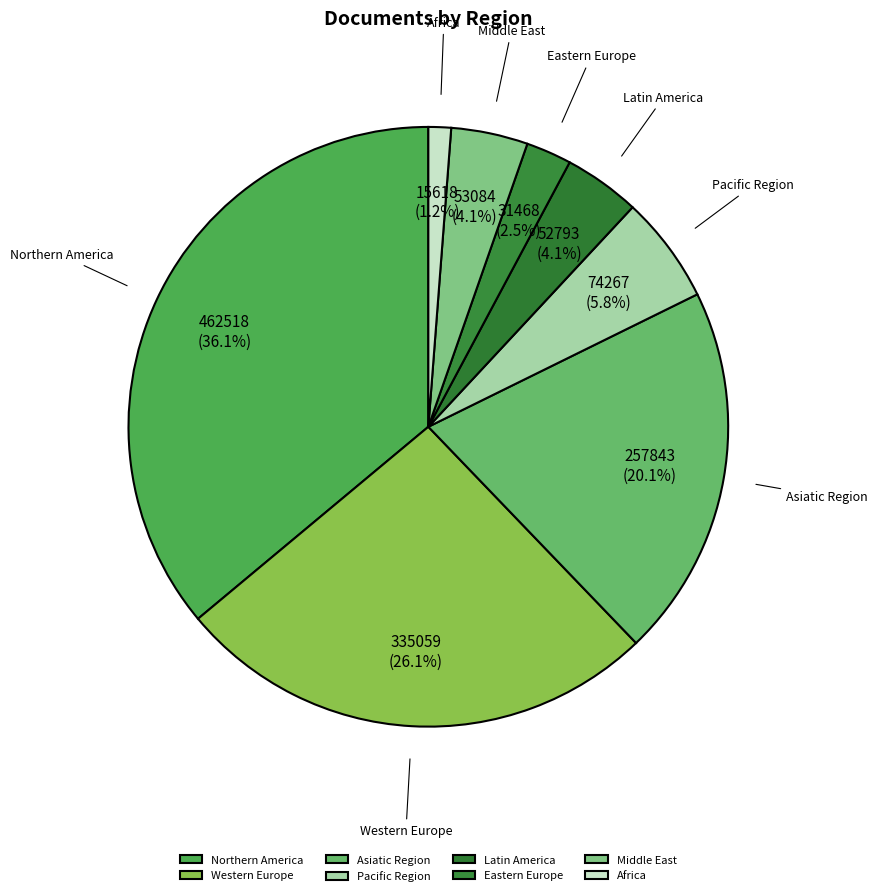

Does any single category account for the majority?

No